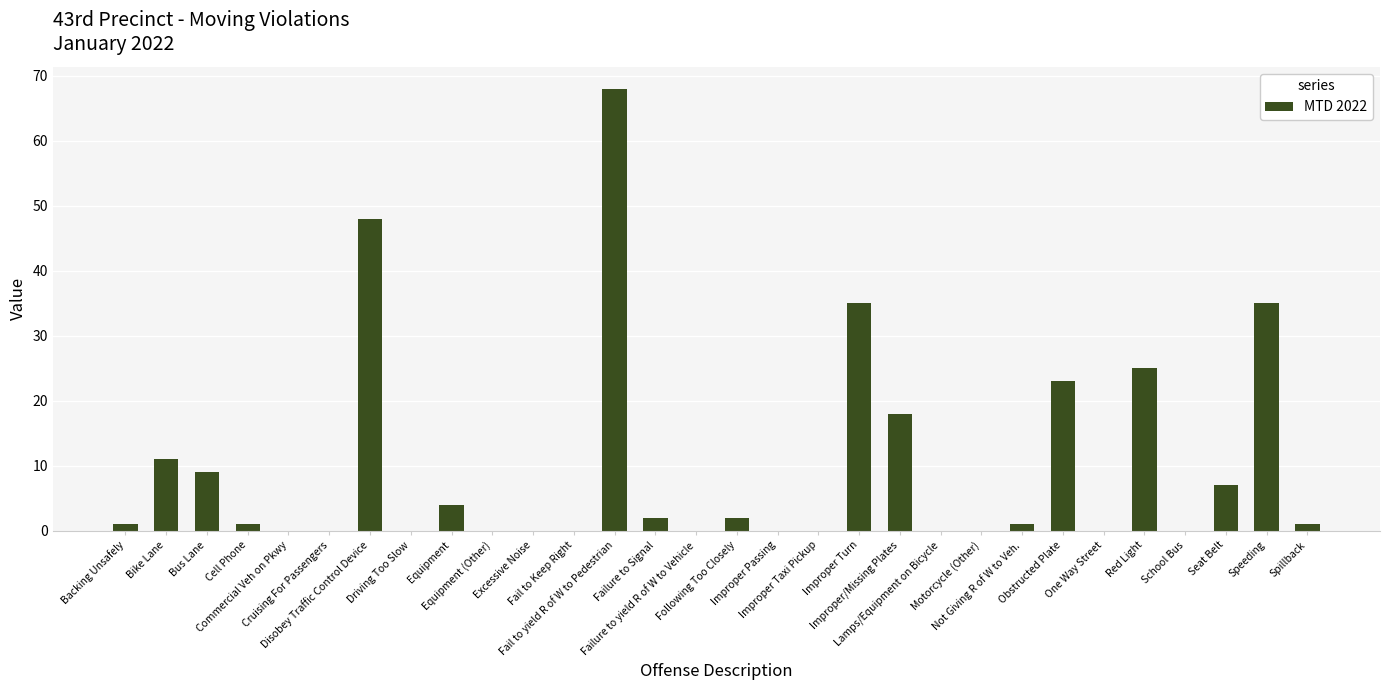

Reading left to right, transcribe all the data shown in this chart.

Backing Unsafely=1	Bike Lane=11	Bus Lane=9	Cell Phone=1	Commercial Veh on Pkwy=0	Cruising For Passengers=0	Disobey Traffic Control Device=48	Driving Too Slow=0	Equipment=4	Equipment (Other)=0	Excessive Noise=0	Fail to Keep Right=0	Fail to yield R of W to Pedestrian=68	Failure to Signal=2	Failure to yield R of W to Vehicle=0	Following Too Closely=2	Improper Passing=0	Improper Taxi Pickup=0	Improper Turn=35	Improper/Missing Plates=18	Lamps/Equipment on Bicycle=0	Motorcycle (Other)=0	Not Giving R of W to Veh.=1	Obstructed Plate=23	One Way Street=0	Red Light=25	School Bus=0	Seat Belt=7	Speeding=35	Spillback=1